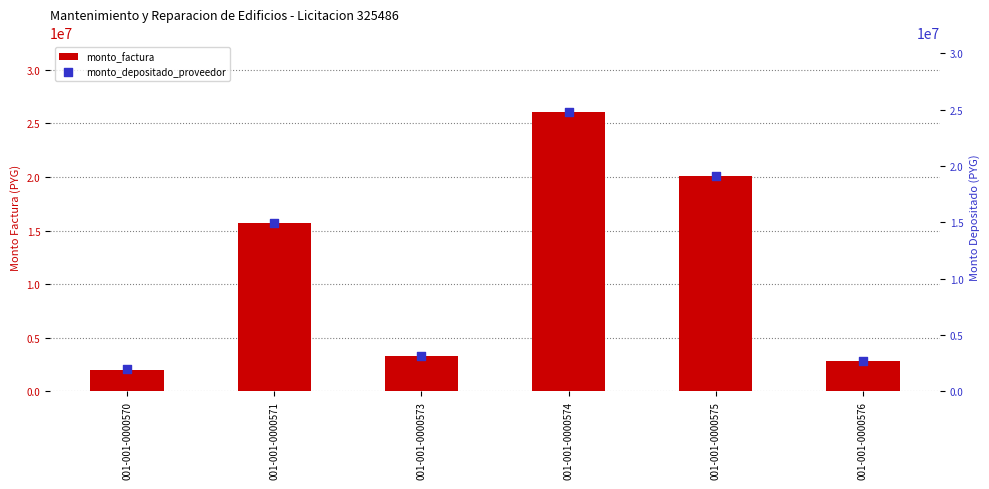

At which category is the sum across all series the highest?

001-001-0000574